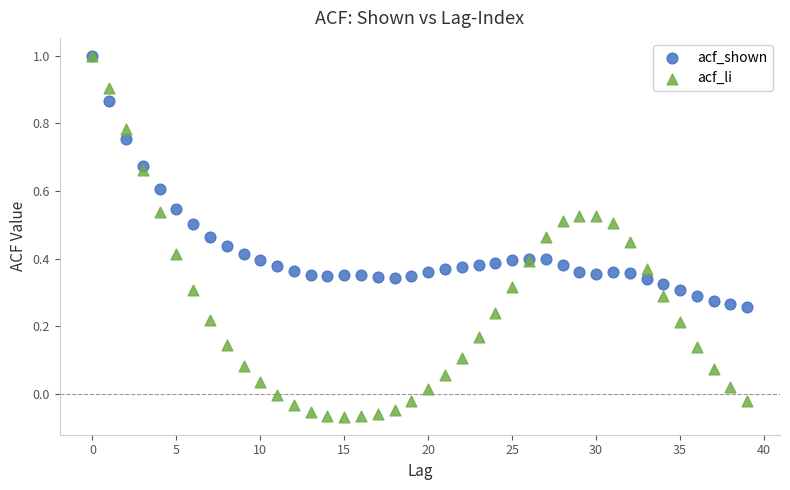

Which series has the widest spread of Y values?

acf_li